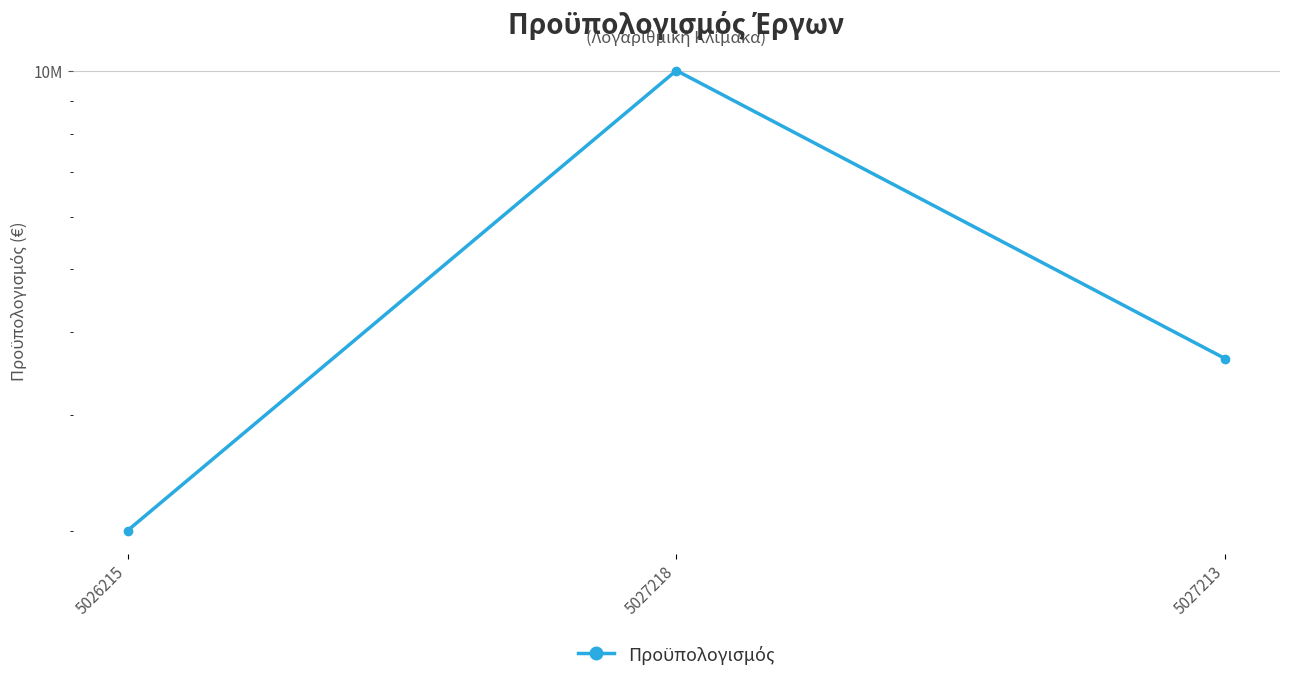

How many series are shown in this chart?

1